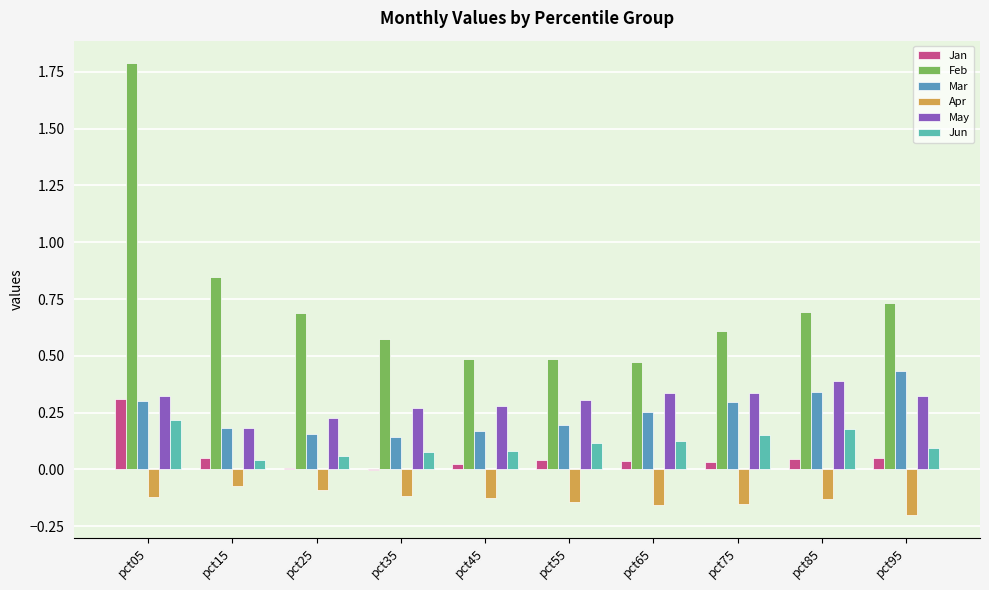

How many distinct data groups are displayed?

6